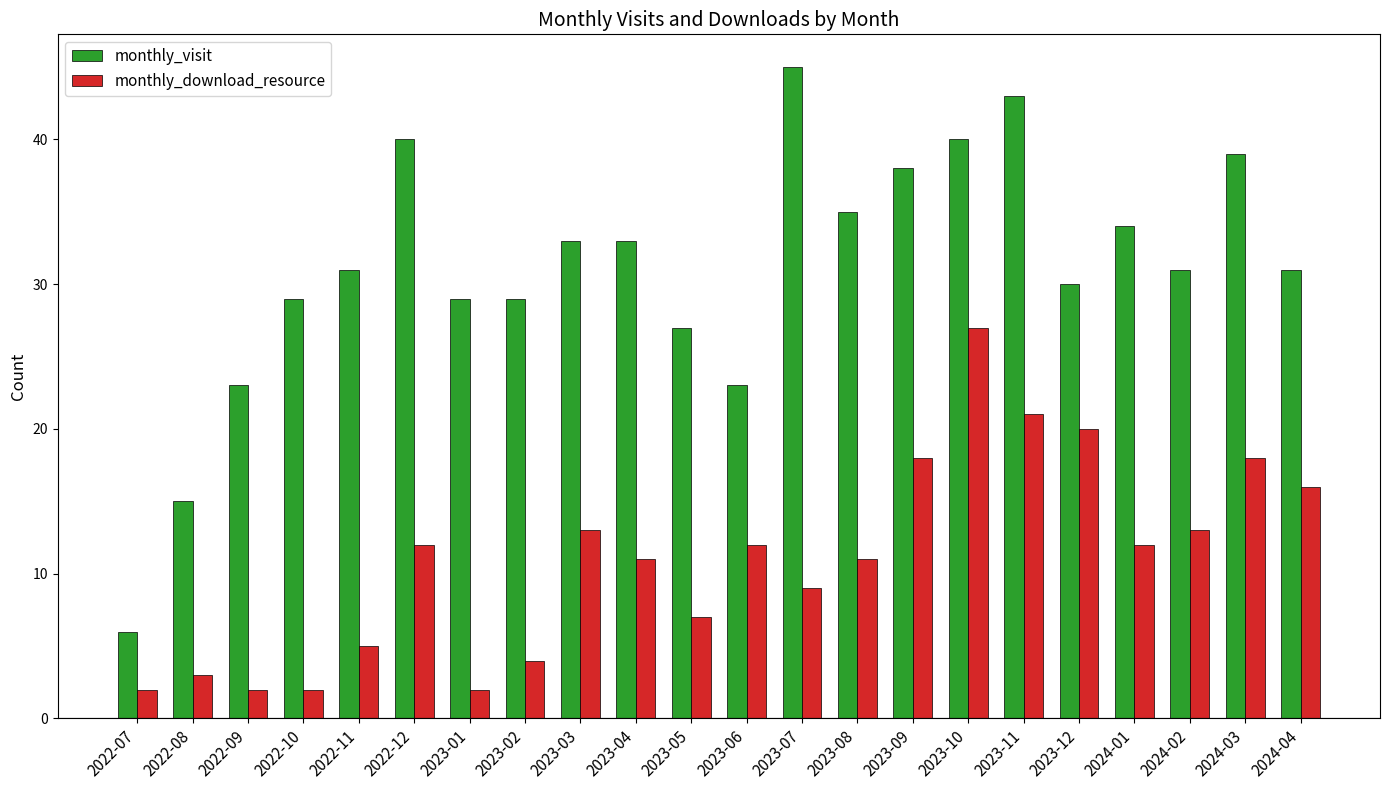

What is the label of the 9th bar from the right?

2023-08